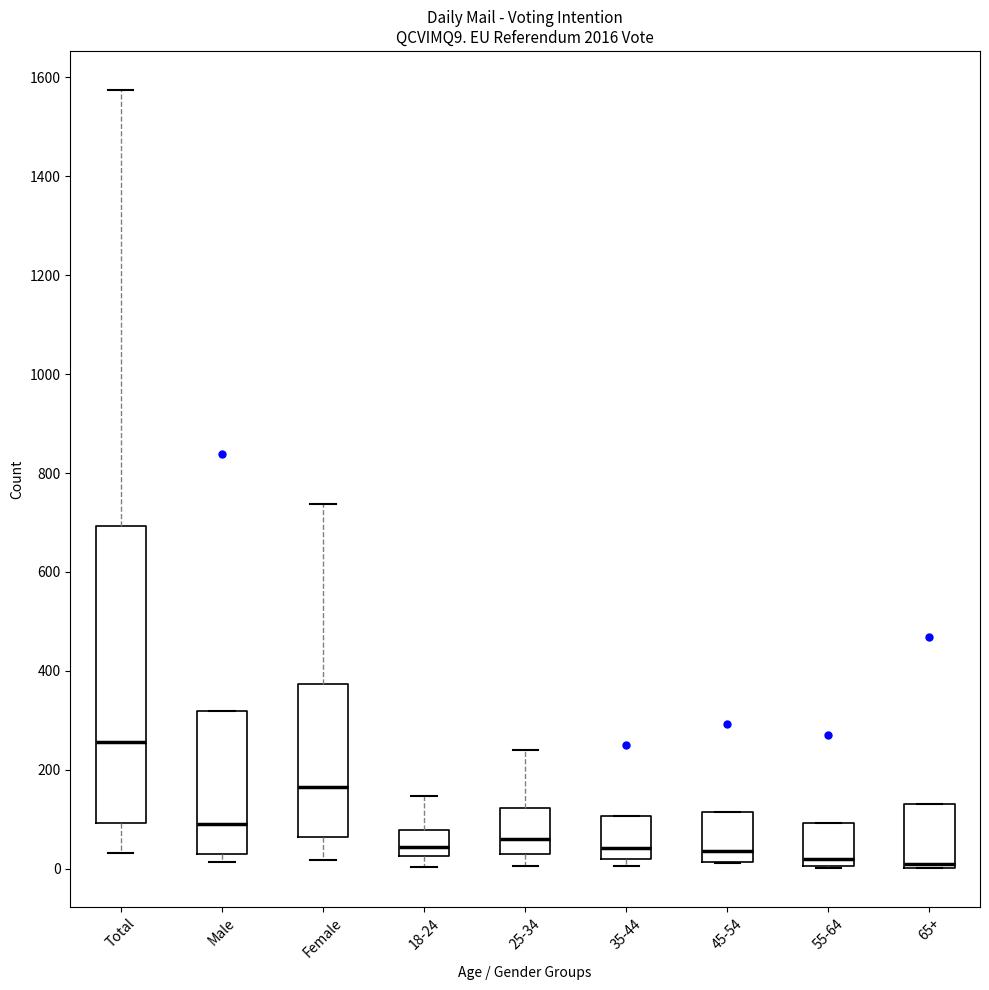

Reading left to right, transcribe this box plot: for each box, give where its median line is, the range the box spans, and where its two whiskers end, as read against the y-axis. The values are not printed on the chart, so give them approximately, as read against the axis.

Total: median 260, box 100 to 700, whiskers 40 to 1580
Male: median 100, box 20 to 320, whiskers 20 (just below the box's lower edge) to 320
Female: median 160, box 60 to 380, whiskers 20 to 740
18-24: median 40, box 20 to 80, whiskers 0 to 140
25-34: median 60, box 20 to 120, whiskers 0 to 240
35-44: median 40, box 20 to 100, whiskers 0 to 100
45-54: median 40, box 20 to 120, whiskers 20 to 120
55-64: median 20, box 0 to 100, whiskers 0 to 100
65+: median 20, box 0 to 140, whiskers 0 to 140